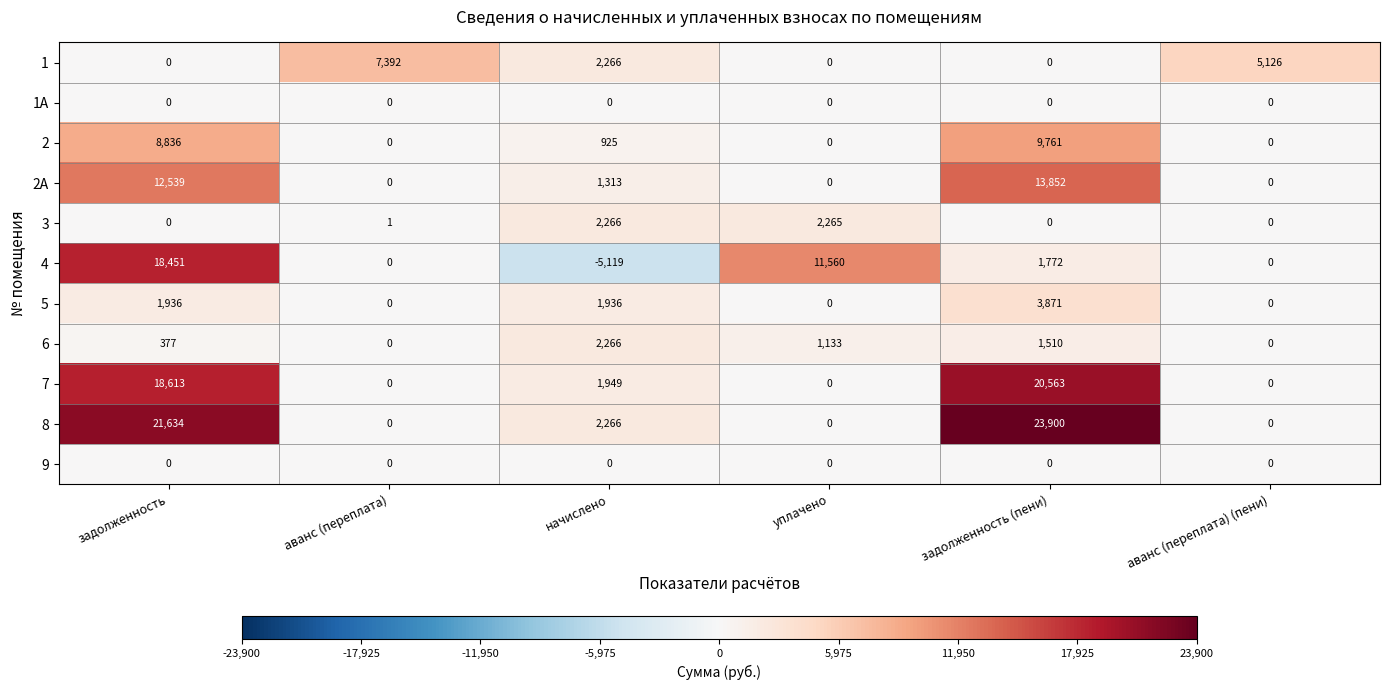

What is the maximum value shown in the chart?

23900